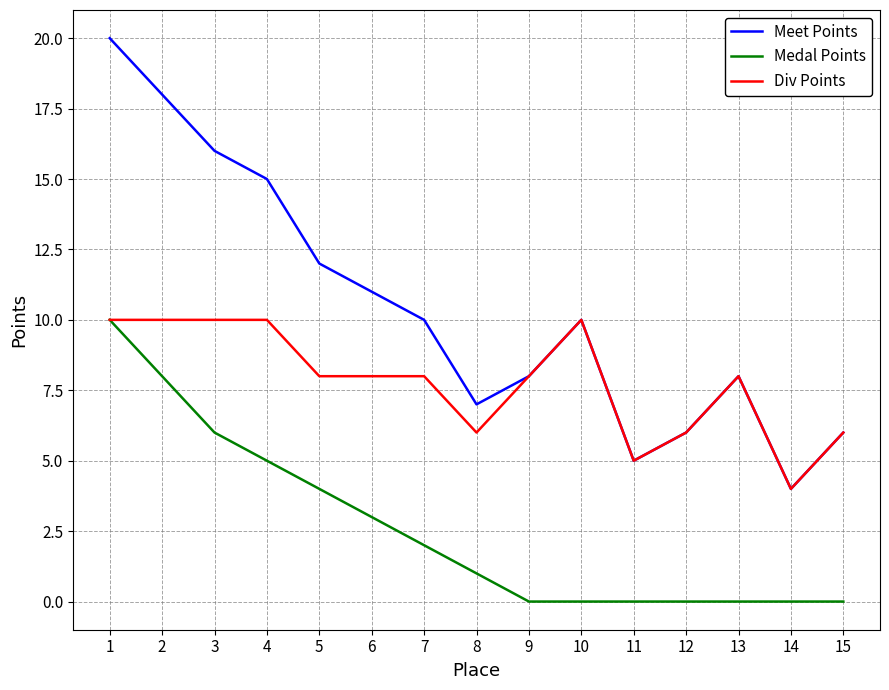

What are all the series names shown in the legend?

Meet Points, Medal Points, Div Points